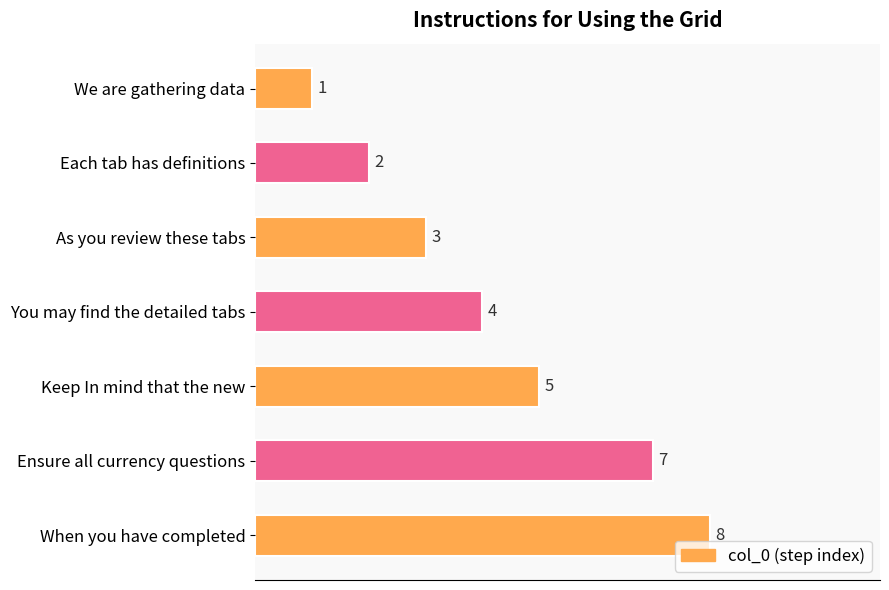

What is the difference between the maximum and second lowest values?

6